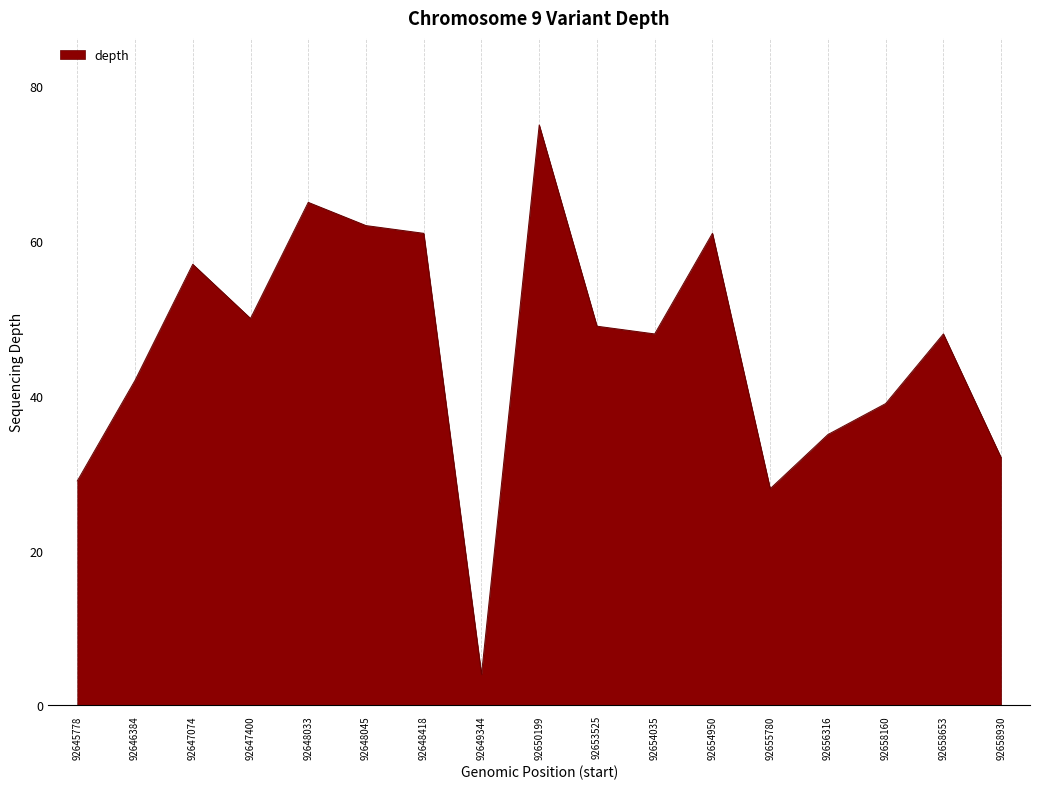

Which label corresponds to the largest value in the chart?

92650199